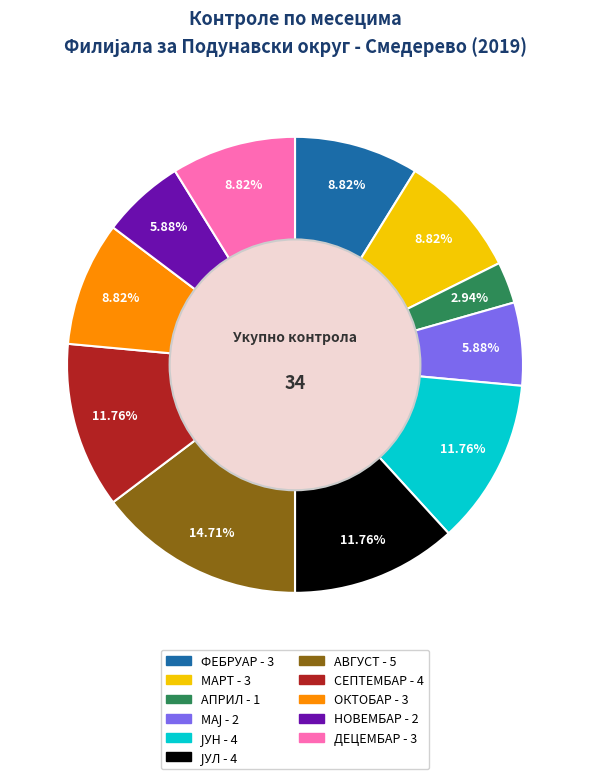

What percentage is NOT represented by ФЕБРУАР?

91.2%